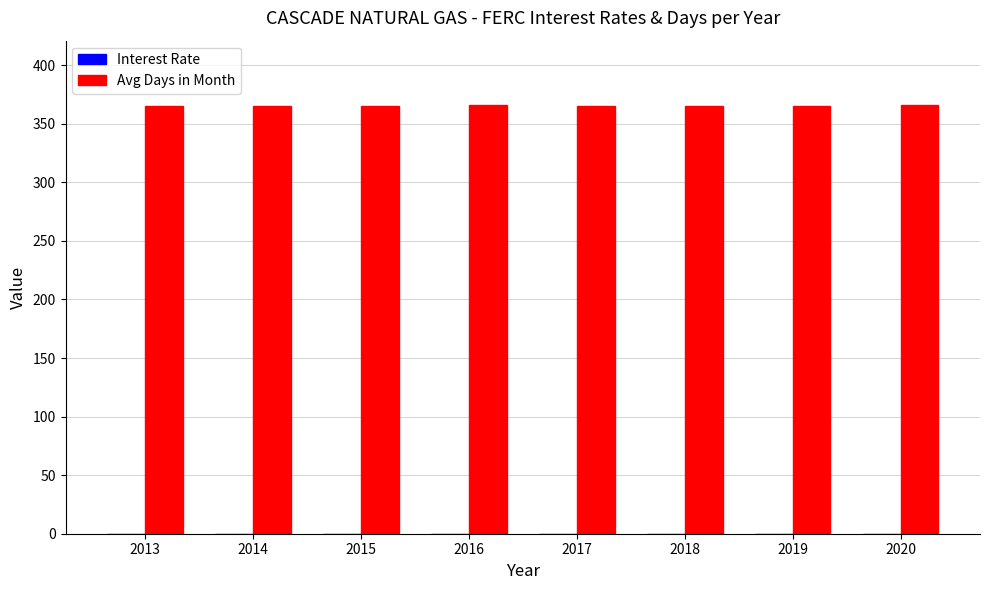

What is the maximum value shown in the chart?

366.0